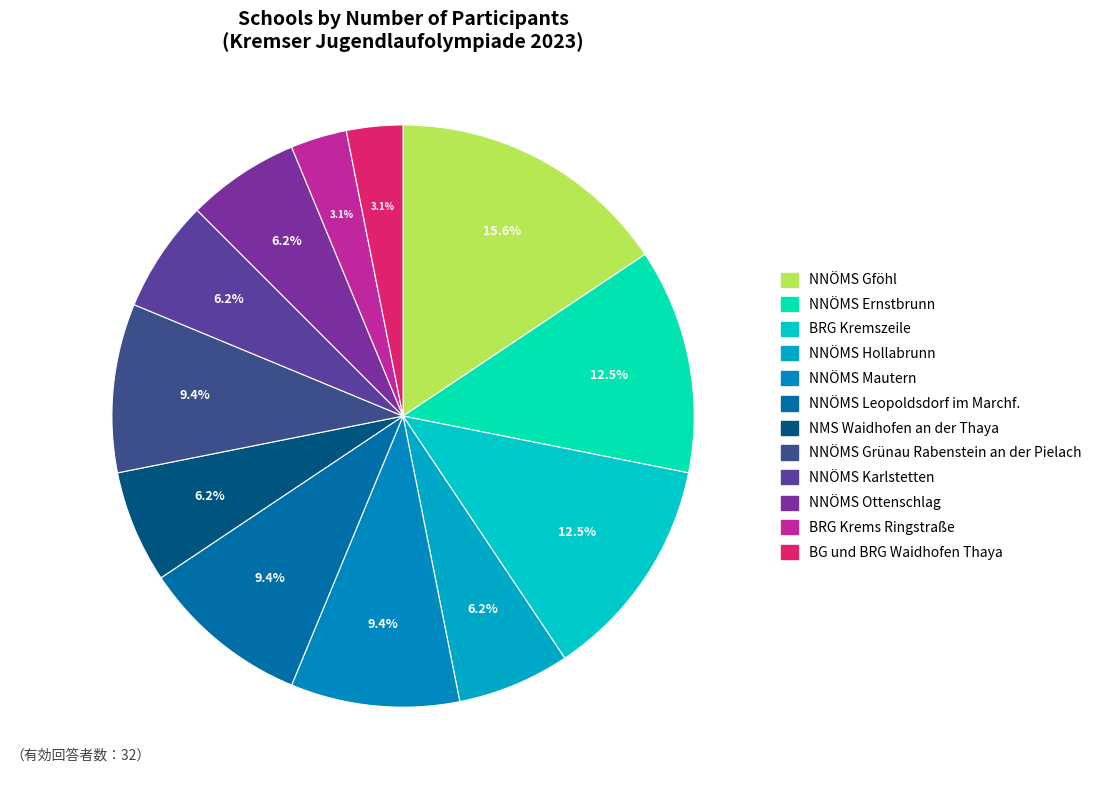

Which category has the biggest portion of the pie?

NNÖMS Gföhl